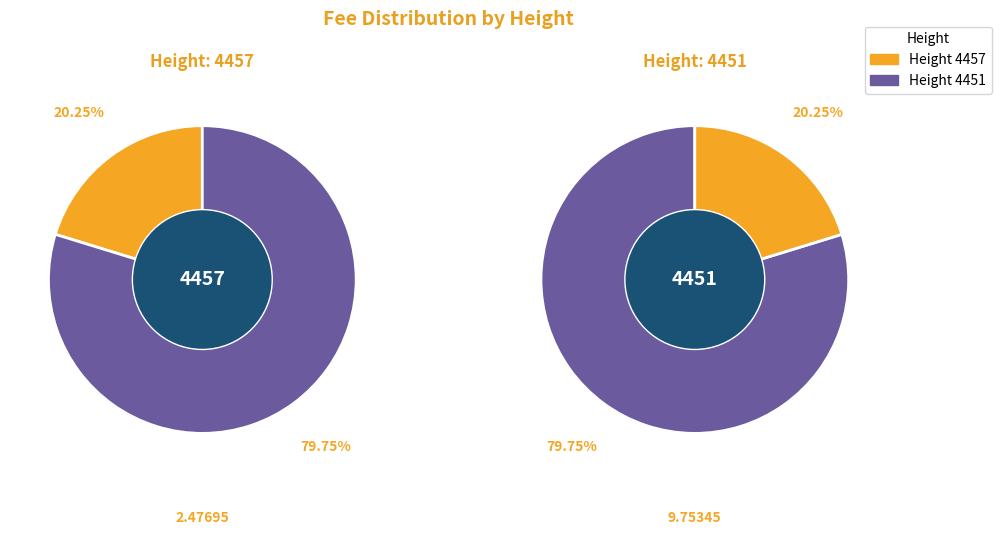

To the nearest percent, what is the difference between the largest and smallest slice percentages?

59%